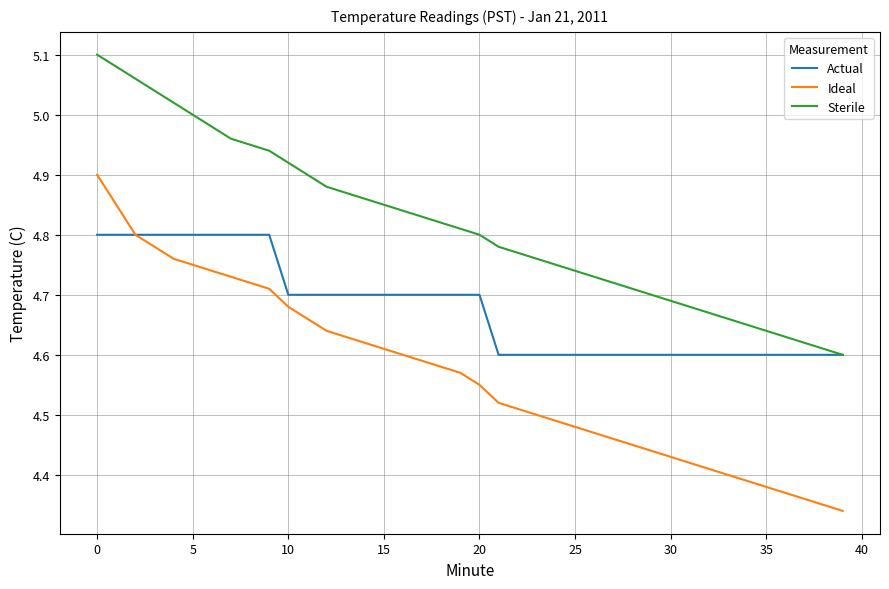

Which series has the widest spread of values?

Ideal